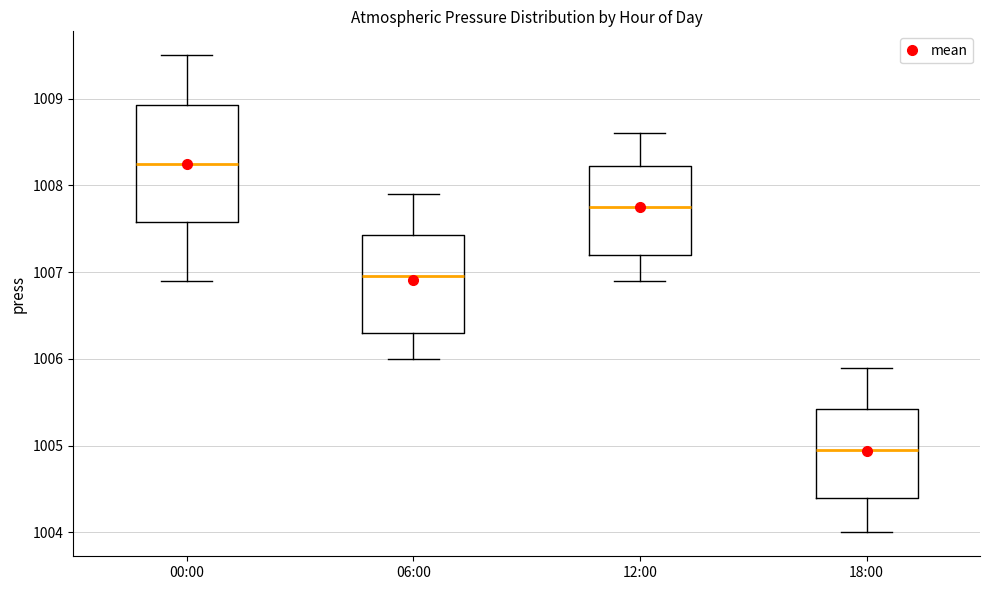

Which box has the lowest median line?

18:00